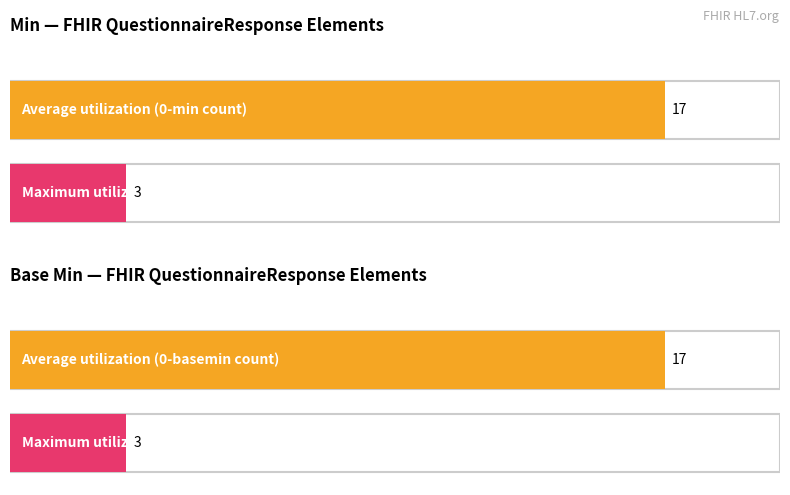

True or false: Min has a value of 0 at QuestionnaireResponse.source.

True